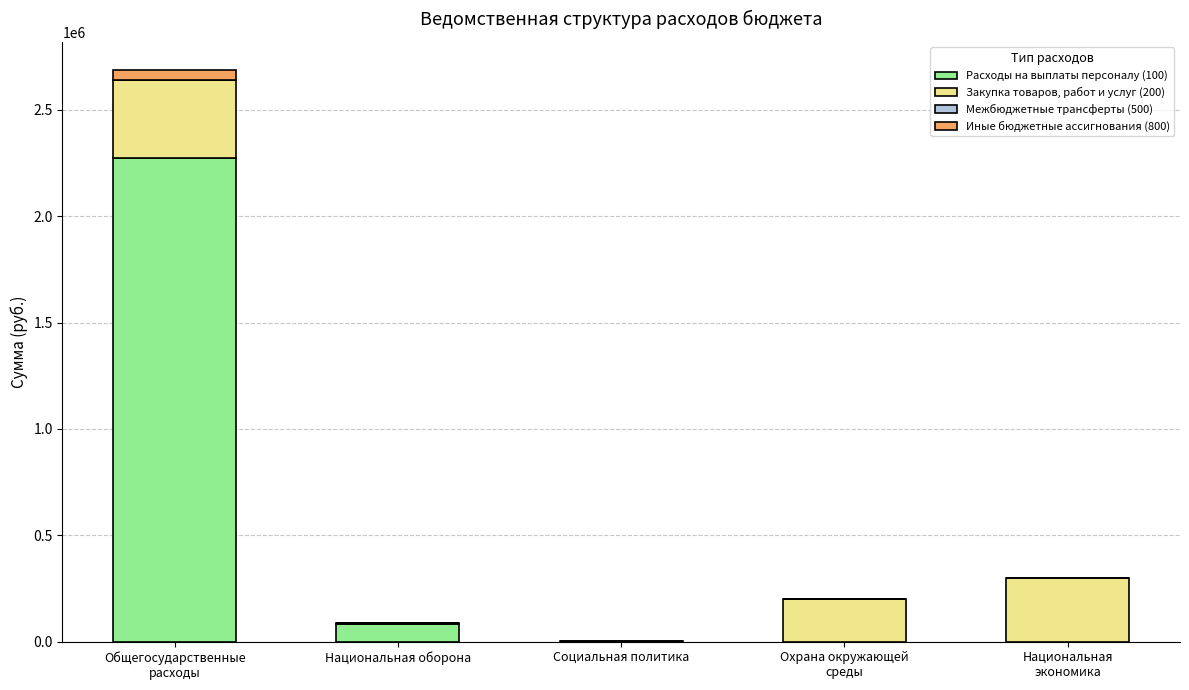

What is the maximum value for Расходы на выплаты персоналу (100)?

2272031.2